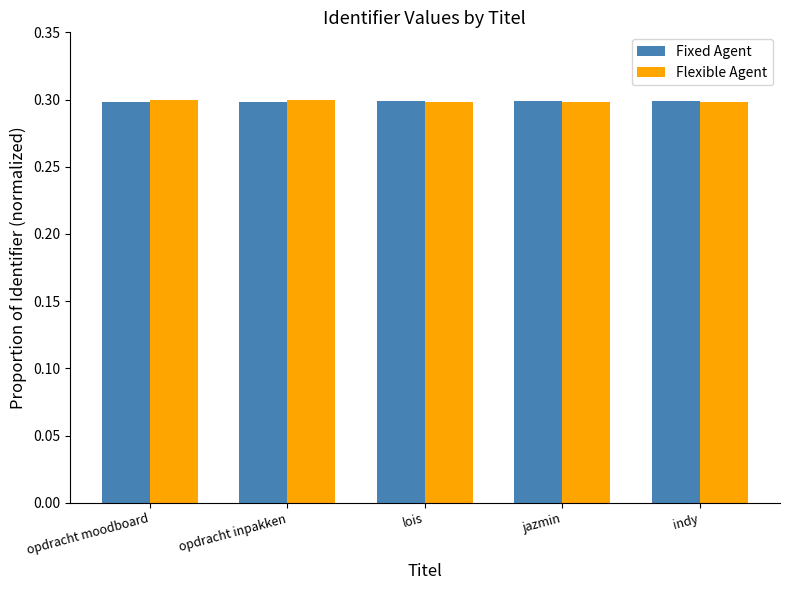

What is the label of the 4th bar from the left?

jazmin